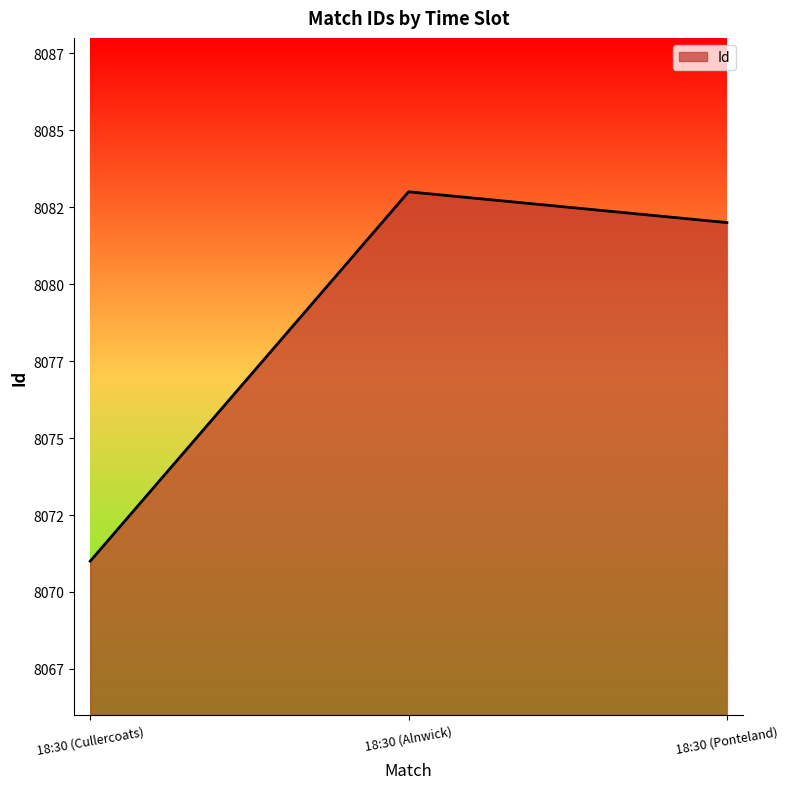

Does the chart have visible grid lines?

No